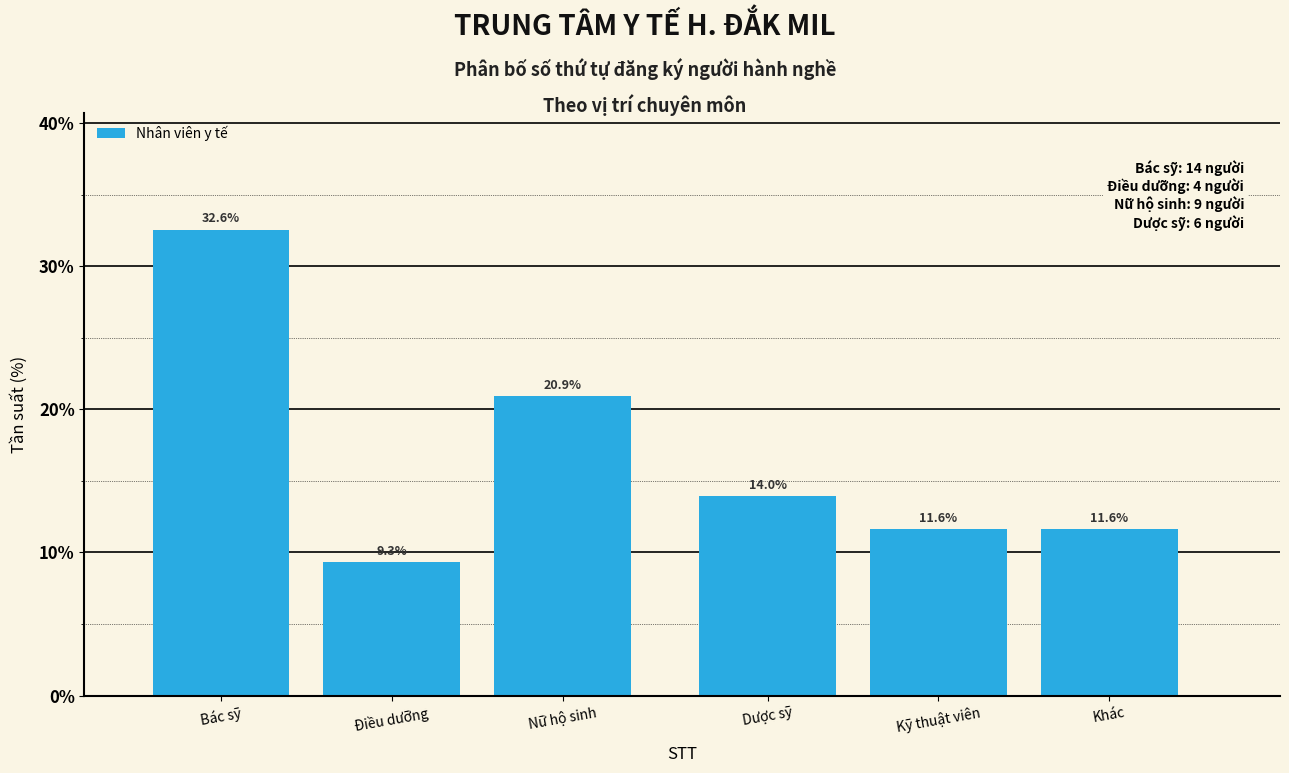

Reading right to left, extract all data points from this chart.

11.6	11.6	14.0	20.9	9.3	32.6